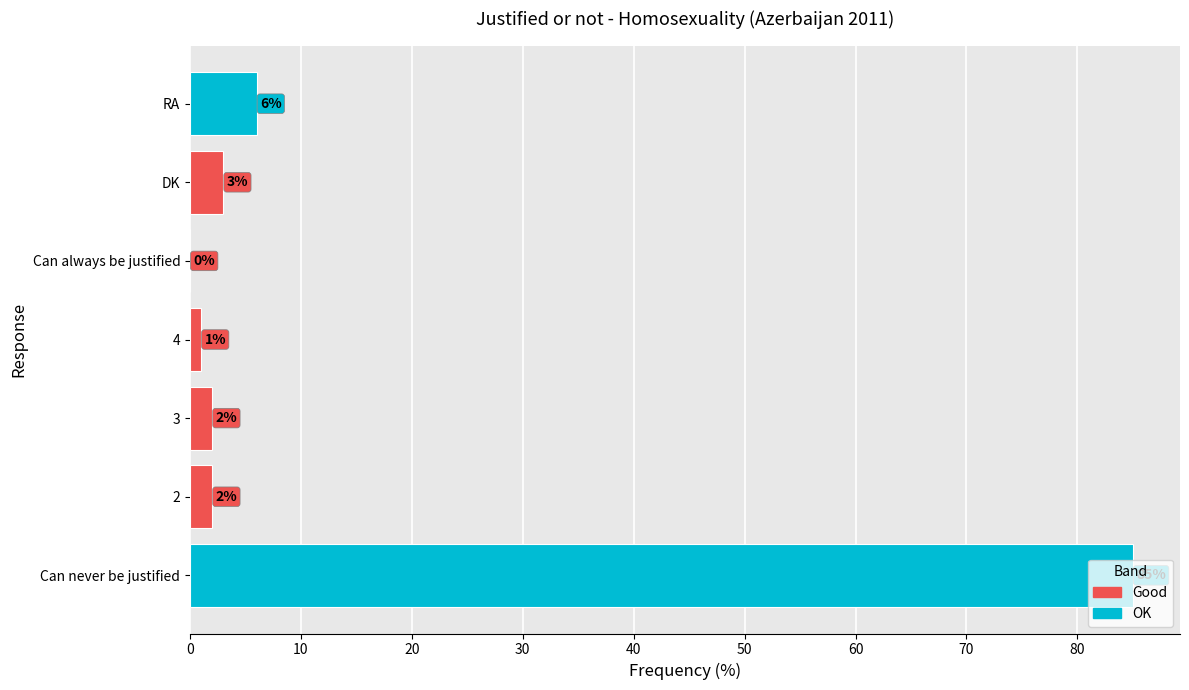

Is it true that the value at RA is 2?

False